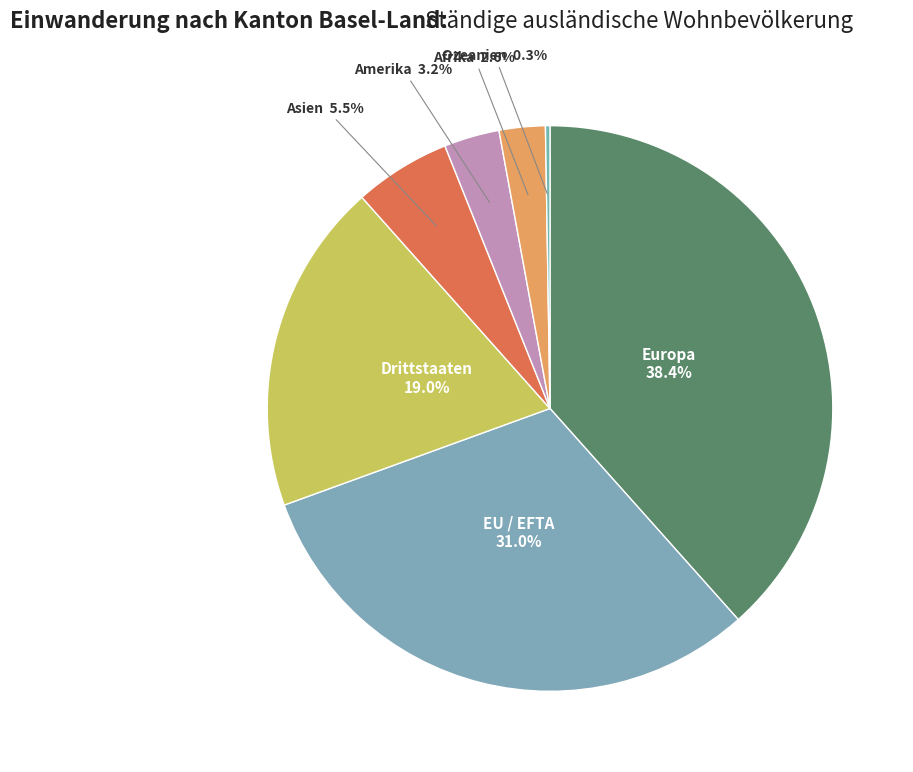

To the nearest percent, what is the combined percentage of EU / EFTA and Europa?

69%